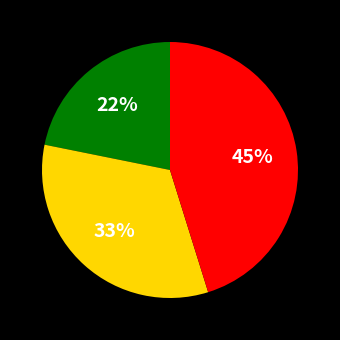

To the nearest percent, what is the average slice percentage?

33%